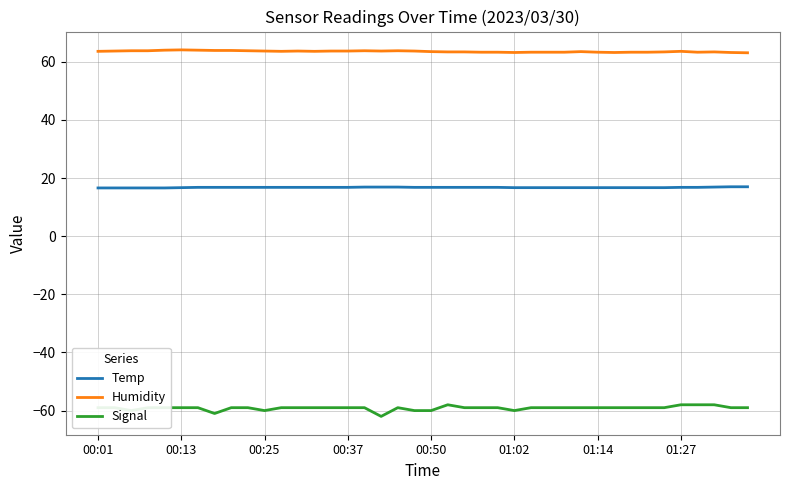

Which series has the widest spread of values?

Signal